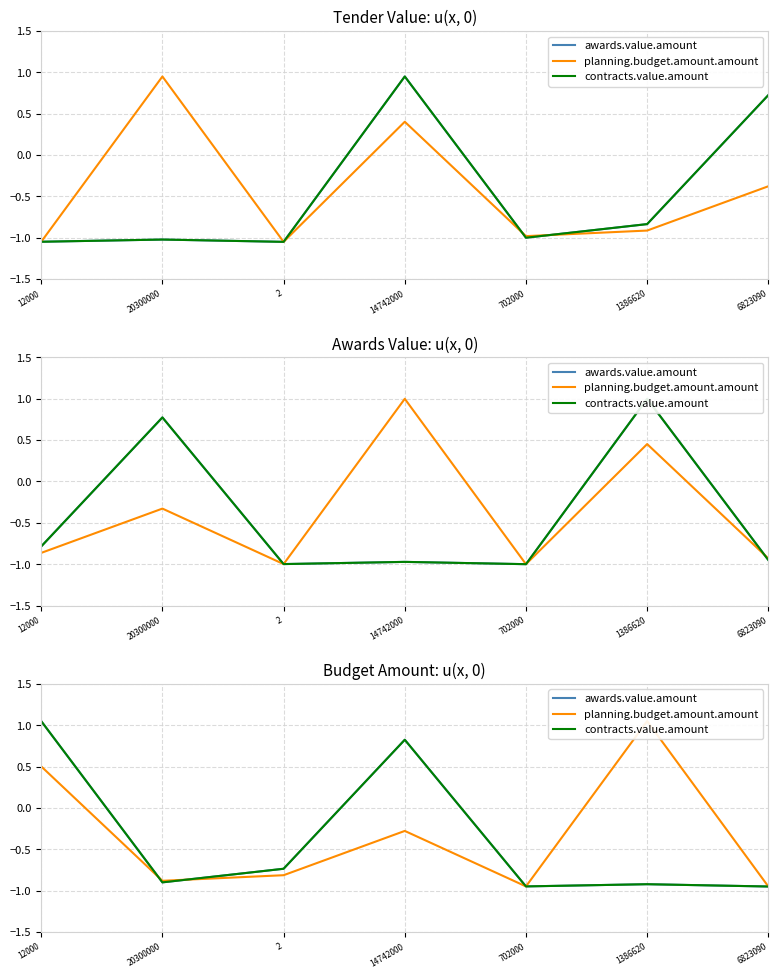

Reading left to right, extract all data points from this chart.

awards.value.amount: 12000=1.1	20300000=-0.9	2=-0.7	14742000=0.8	702000=-0.9	1386620=-0.9	6823090=-0.9
planning.budget.amount.amount: 12000=0.5	20300000=-0.9	2=-0.8	14742000=-0.3	702000=-0.9	1386620=1.1	6823090=-0.9
contracts.value.amount: 12000=1.1	20300000=-0.9	2=-0.7	14742000=0.8	702000=-0.9	1386620=-0.9	6823090=-0.9